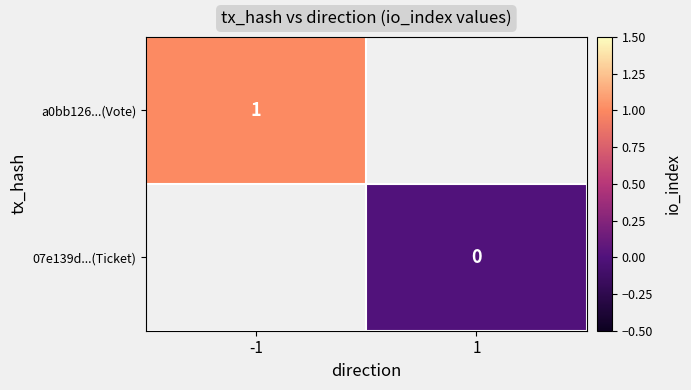

The a0bb126...(Vote) series shows 0 at -1. True or false?

False